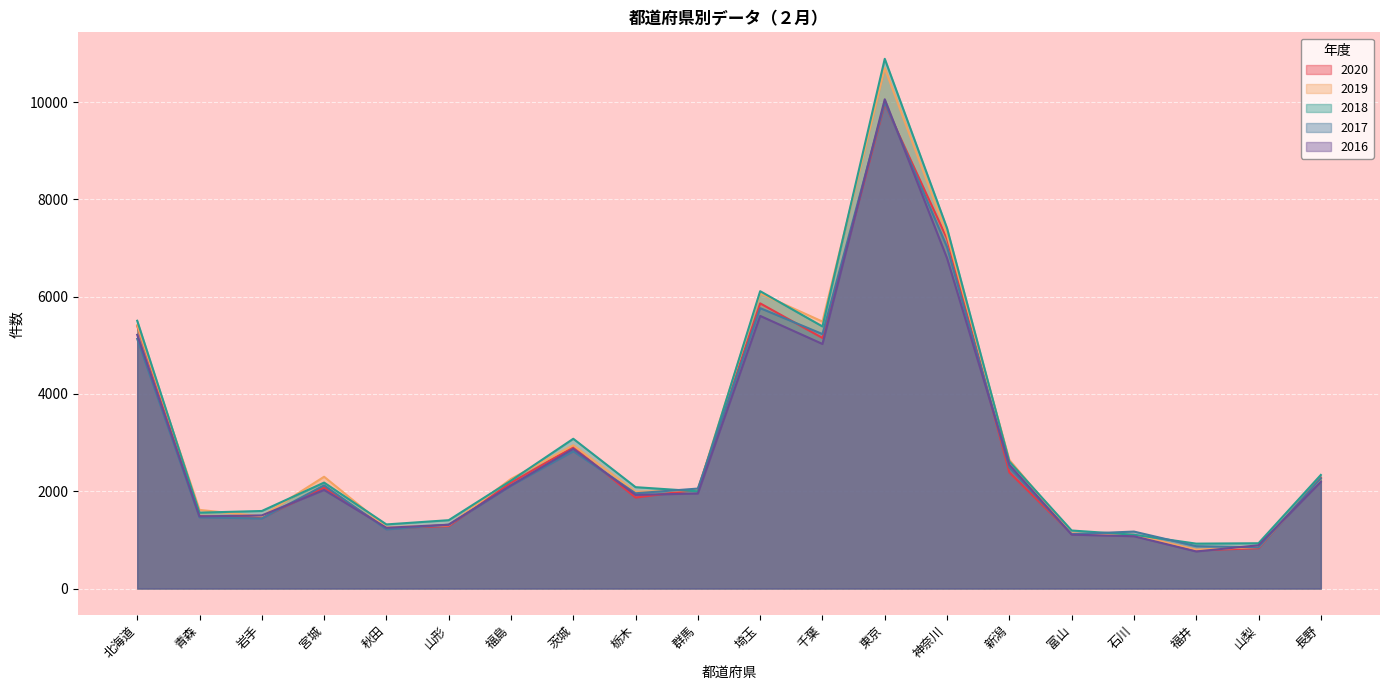

What is the label of the 4th point from the left?

宮城